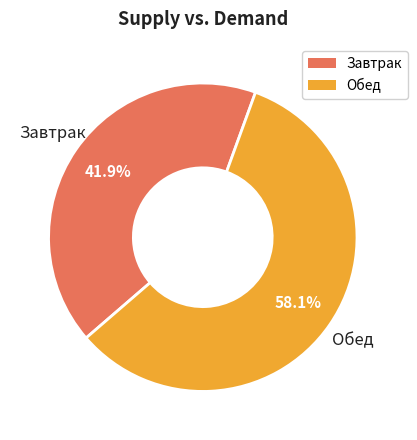

Rank the categories by value from lowest to highest.

Завтрак, Обед